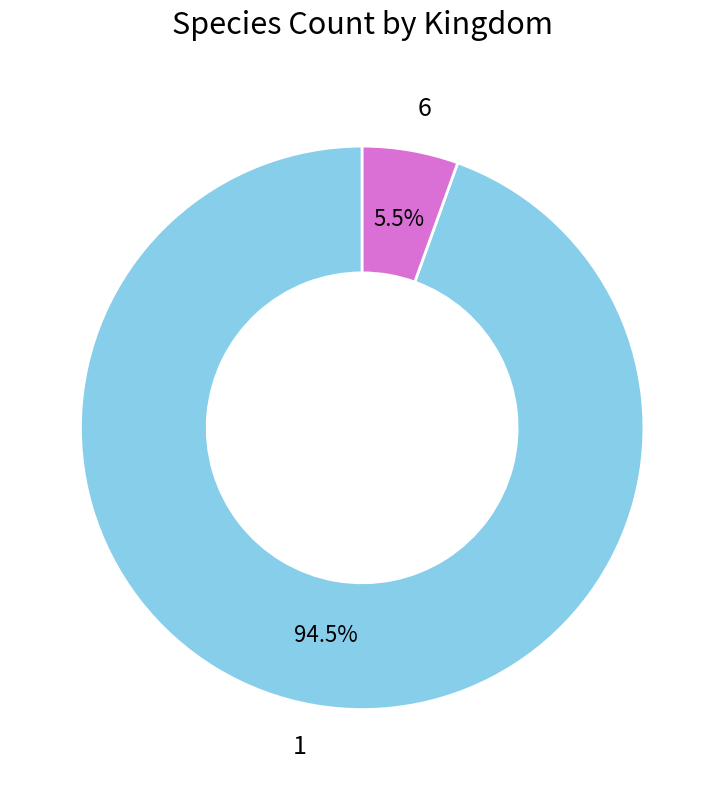

Combined, what portion of the pie is 6 and 1?

100.0%